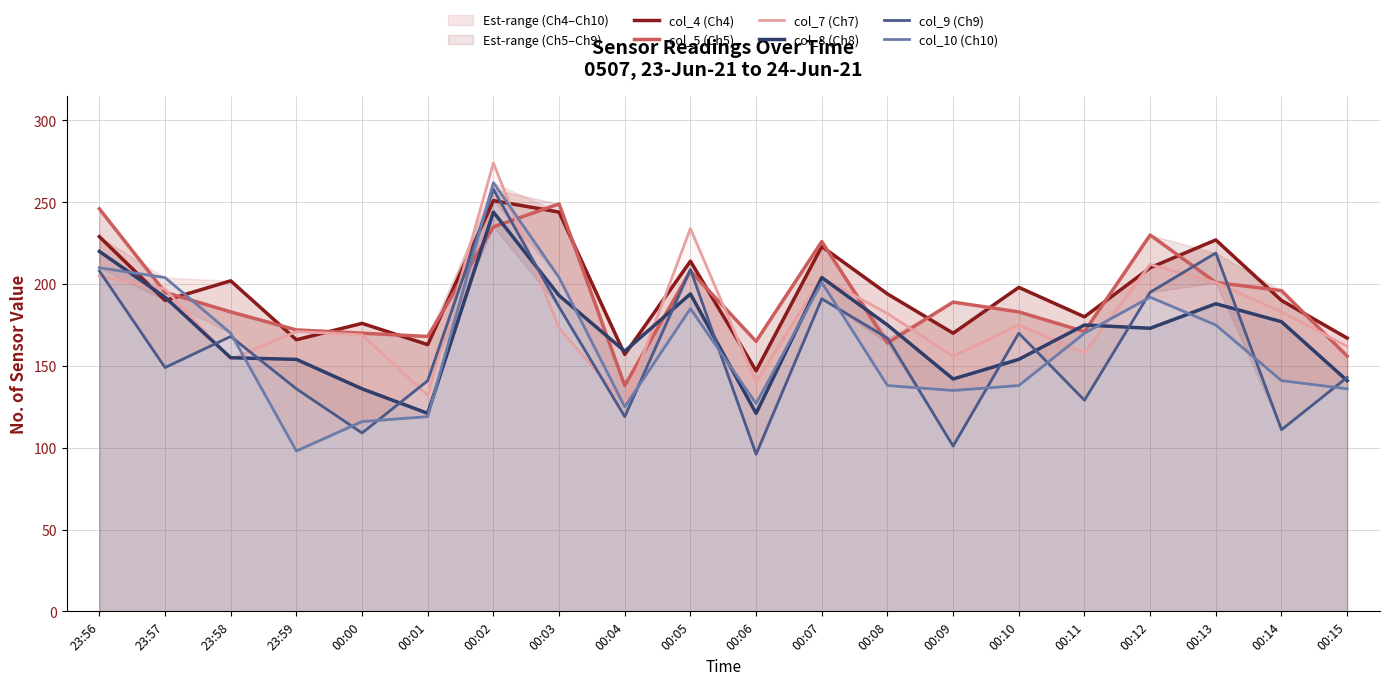

After their last crossing, which series has the higher values: col_9 (Ch9) or col_7 (Ch7)?

col_7 (Ch7)